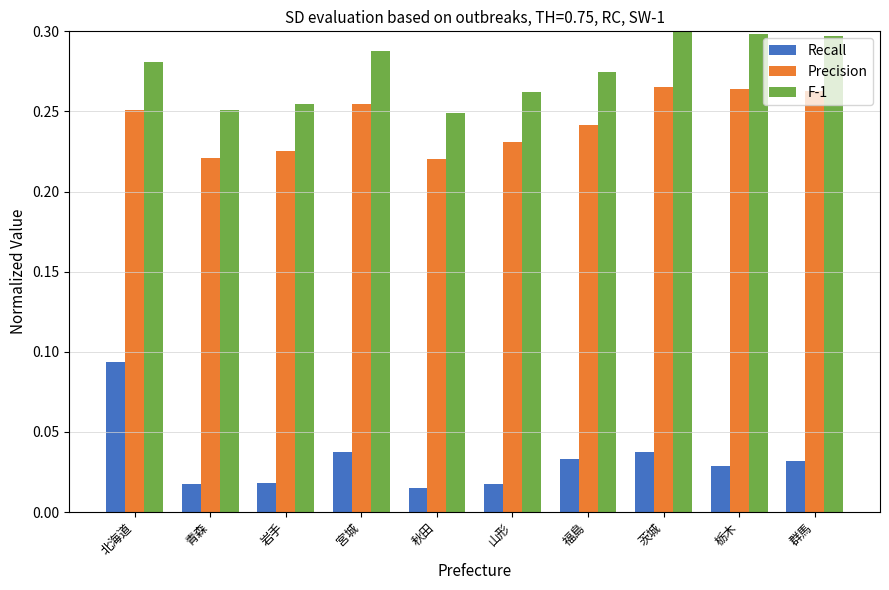

What is the sum of all F-1 values?

2.8